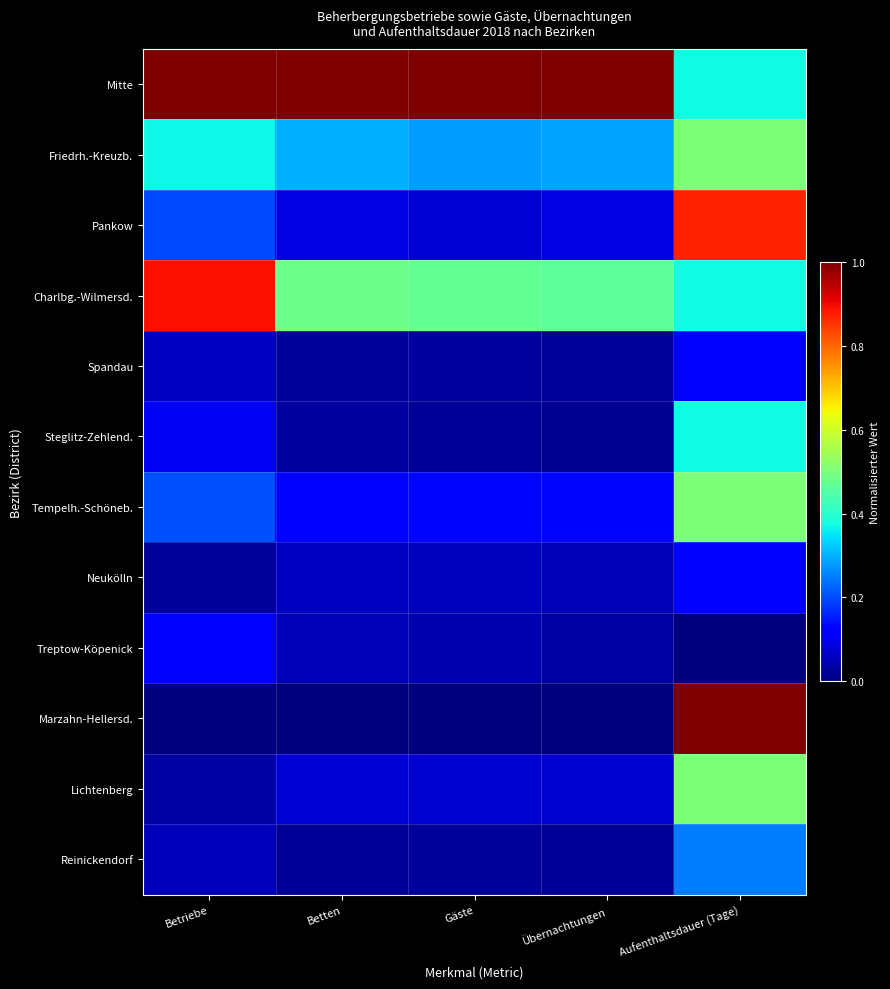

Reading left to right, transcribe all the data shown in this chart.

Mitte: Betriebe=1.0	Betten=1.0	Gäste=1.0	Übernachtungen=1.0	Aufenthaltsdauer (Tage)=0.4
Friedrh.-Kreuzb.: Betriebe=0.4	Betten=0.3	Gäste=0.3	Übernachtungen=0.3	Aufenthaltsdauer (Tage)=0.5
Pankow: Betriebe=0.2	Betten=0.1	Gäste=0.1	Übernachtungen=0.1	Aufenthaltsdauer (Tage)=0.9
Charlbg.-Wilmersd.: Betriebe=0.9	Betten=0.5	Gäste=0.5	Übernachtungen=0.5	Aufenthaltsdauer (Tage)=0.4
Spandau: Betriebe=0.1	Betten=0.0	Gäste=0.0	Übernachtungen=0.0	Aufenthaltsdauer (Tage)=0.1
Steglitz-Zehlend.: Betriebe=0.1	Betten=0.0	Gäste=0.0	Übernachtungen=0.0	Aufenthaltsdauer (Tage)=0.4
Tempelh.-Schöneb.: Betriebe=0.2	Betten=0.1	Gäste=0.1	Übernachtungen=0.1	Aufenthaltsdauer (Tage)=0.5
Neukölln: Betriebe=0.0	Betten=0.1	Gäste=0.1	Übernachtungen=0.0	Aufenthaltsdauer (Tage)=0.1
Treptow-Köpenick: Betriebe=0.1	Betten=0.0	Gäste=0.0	Übernachtungen=0.0	Aufenthaltsdauer (Tage)=0.0
Marzahn-Hellersd.: Betriebe=0.0	Betten=0.0	Gäste=0.0	Übernachtungen=0.0	Aufenthaltsdauer (Tage)=1.0
Lichtenberg: Betriebe=0.0	Betten=0.1	Gäste=0.1	Übernachtungen=0.1	Aufenthaltsdauer (Tage)=0.5
Reinickendorf: Betriebe=0.1	Betten=0.0	Gäste=0.0	Übernachtungen=0.0	Aufenthaltsdauer (Tage)=0.2